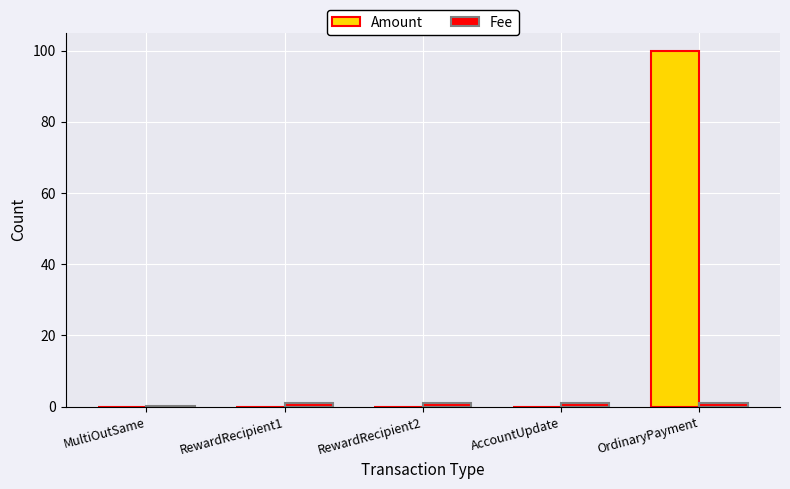

At which label is Amount closest to 50?

MultiOutSame